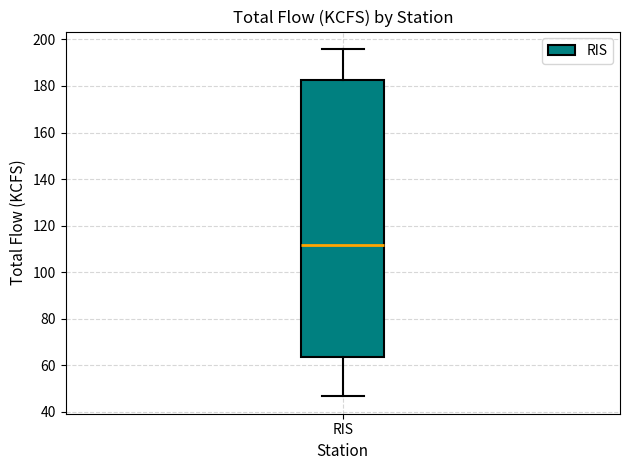

Where does the lower whisker of the box for RIS end on the y-axis? The values are not printed on the chart, so give them approximately, as read against the axis.

46